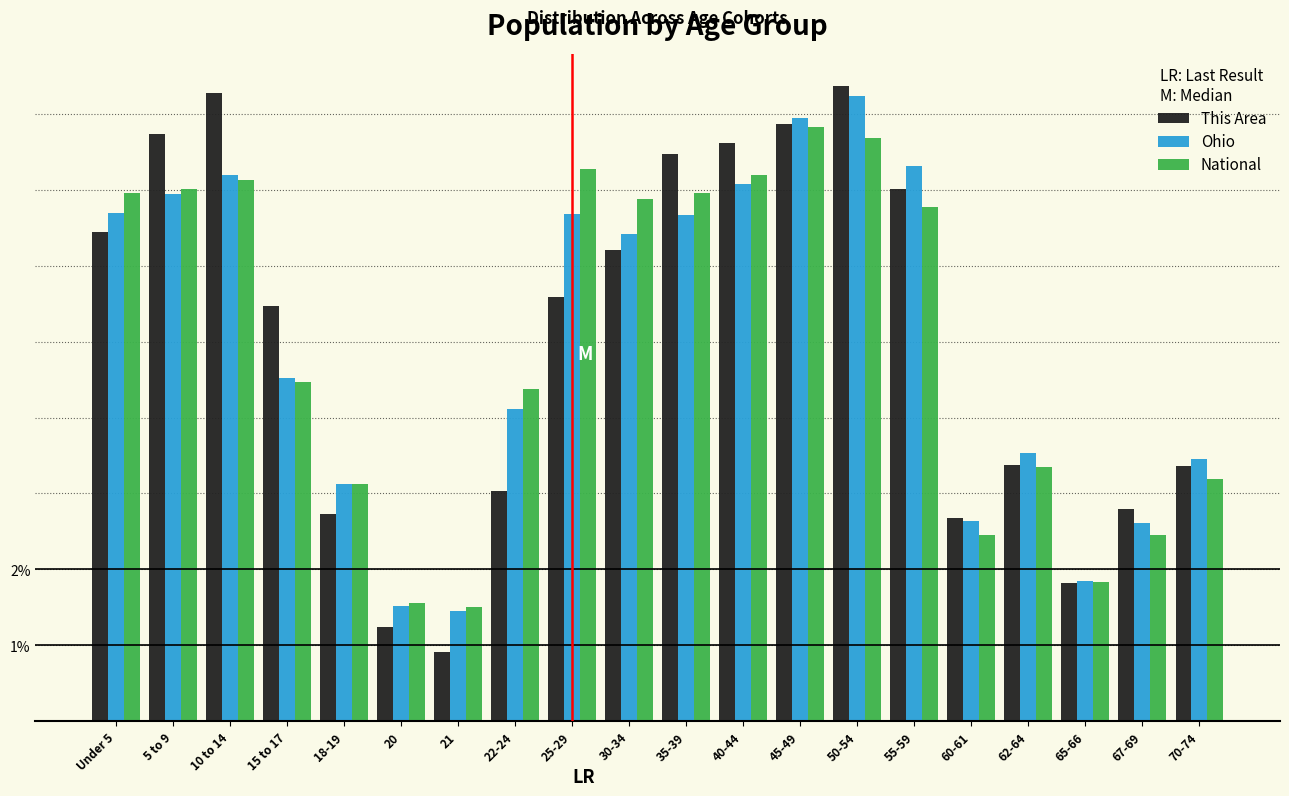

At how many categories does at least one series exceed 4?

12